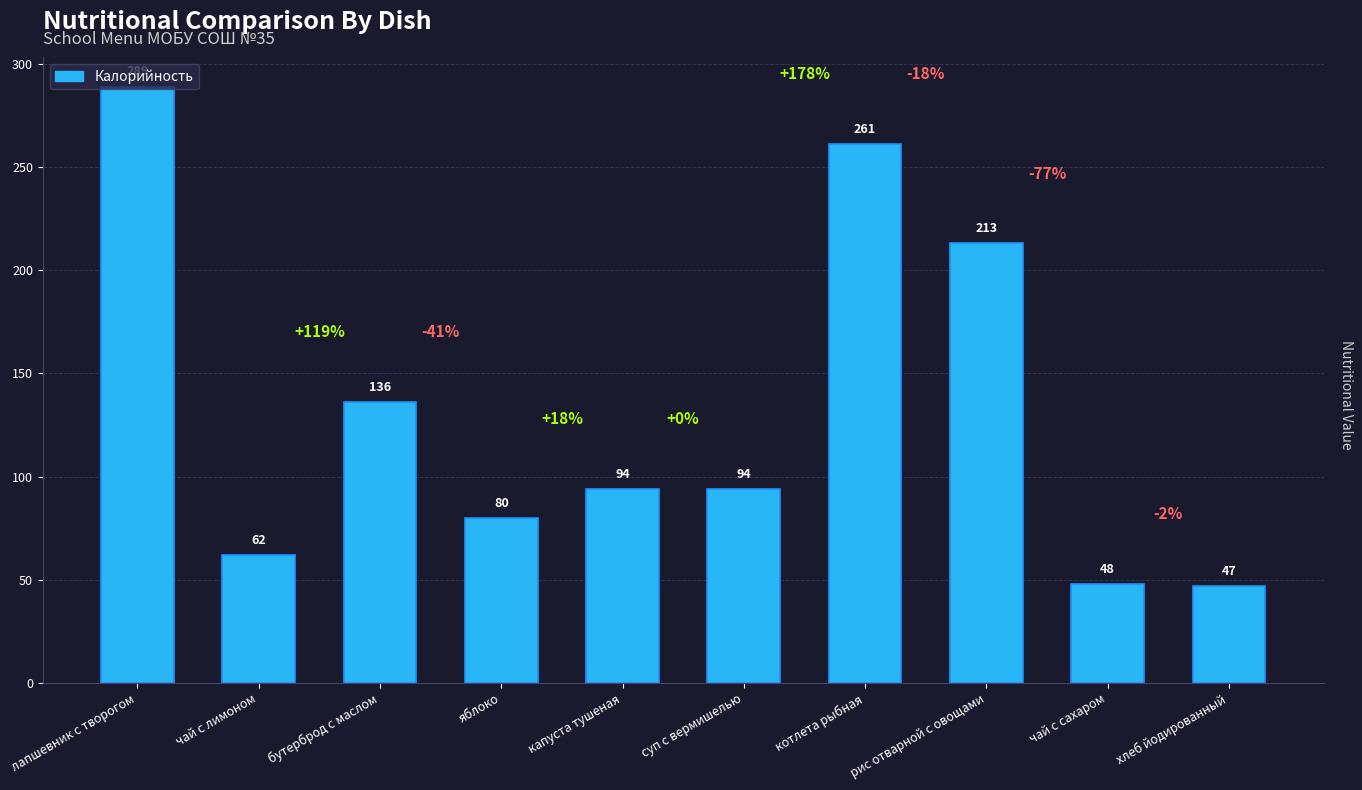

Is it true that the value at капуста тушеная is 24?

False